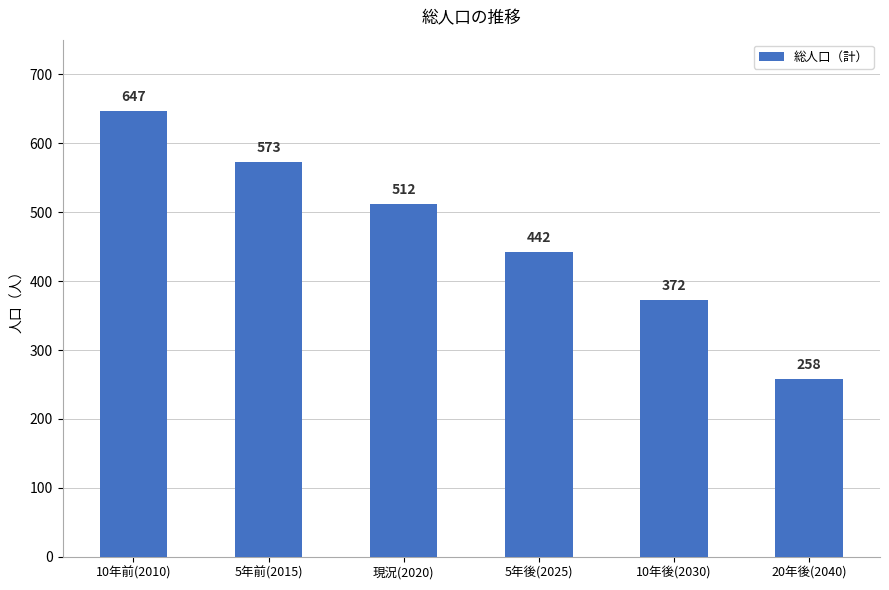

How many categories are shown in the chart?

6